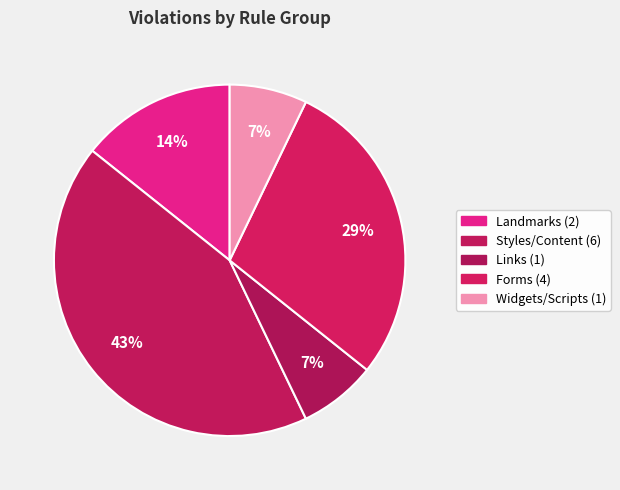

How many segments does this pie chart have?

5